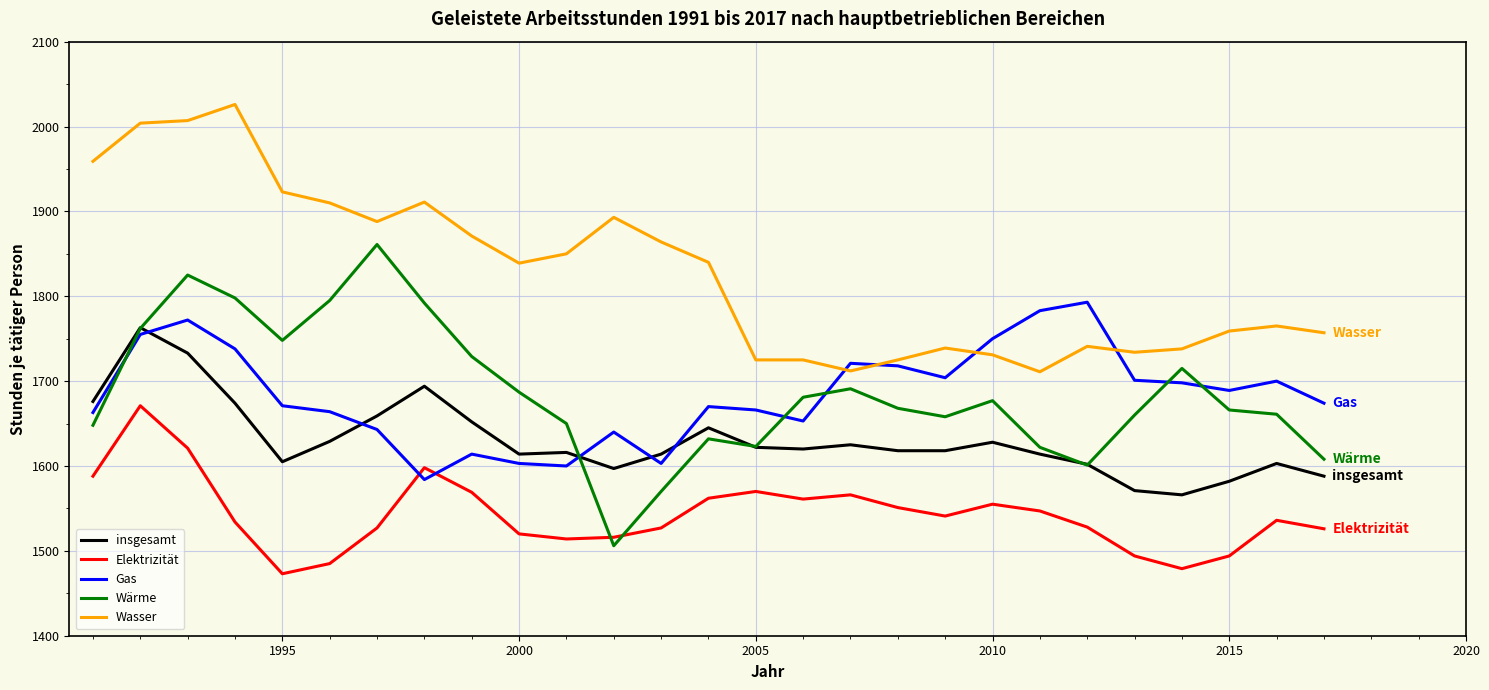

Rank the series by their maximum value, from highest to lowest.

Wasser, Wärme, Gas, insgesamt, Elektrizität